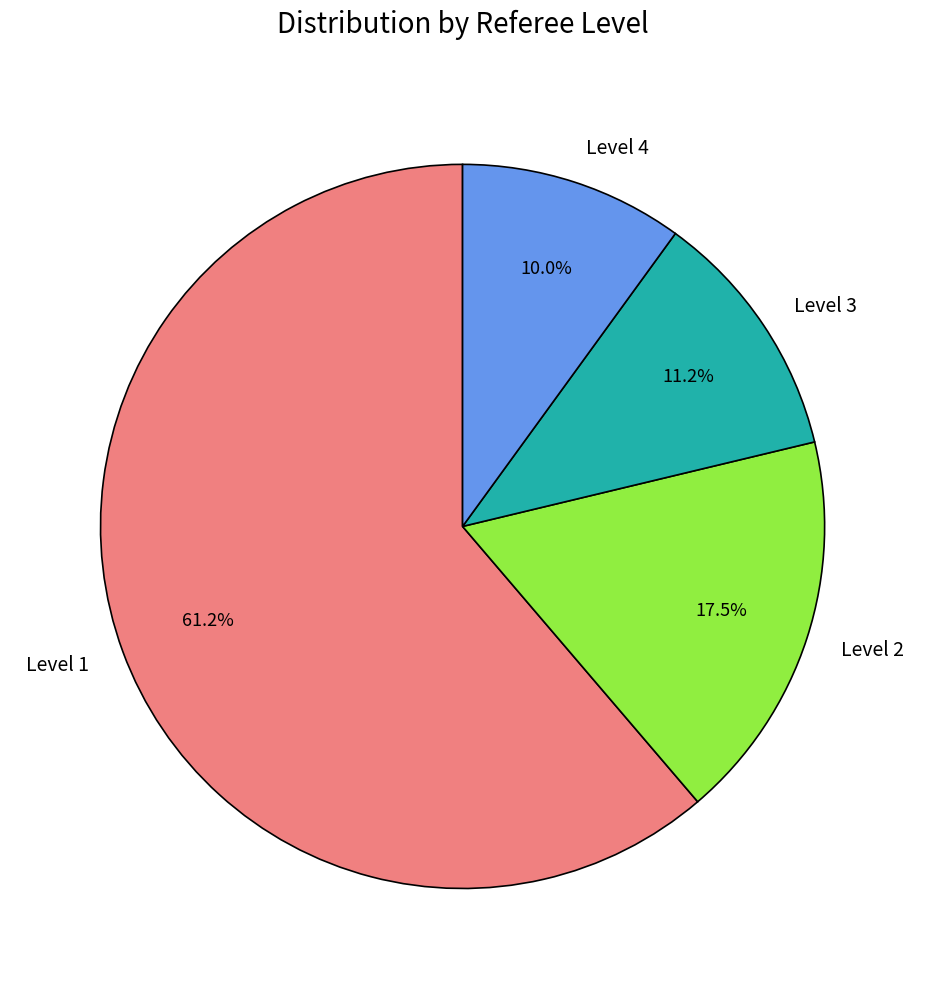

What is the majority slice?

Level 1